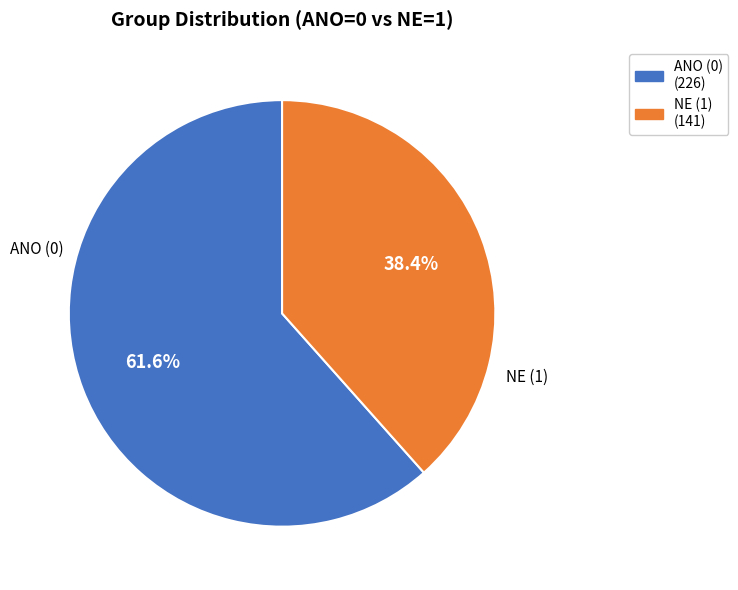

What percentage is the ANO (0) slice, to the nearest percent?

62%